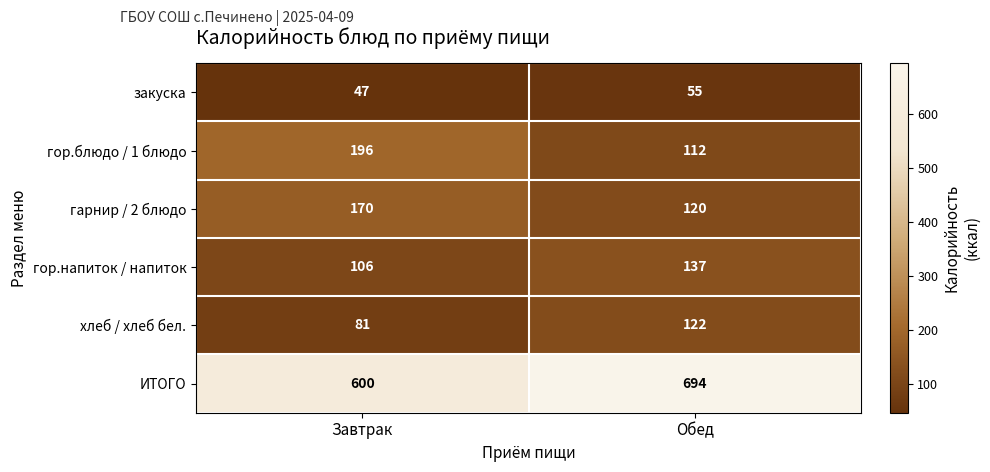

Which category has the highest value across all series?

Обед